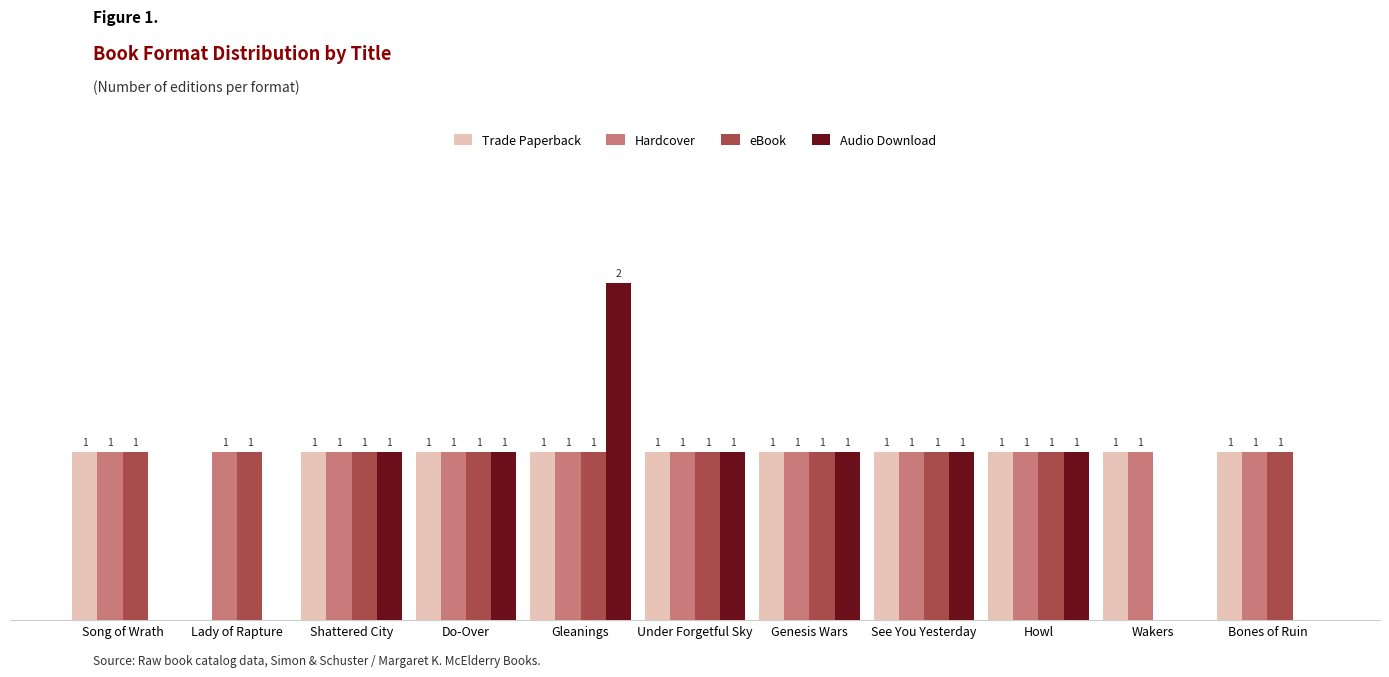

At which category does the chart reach its peak across all series?

Gleanings